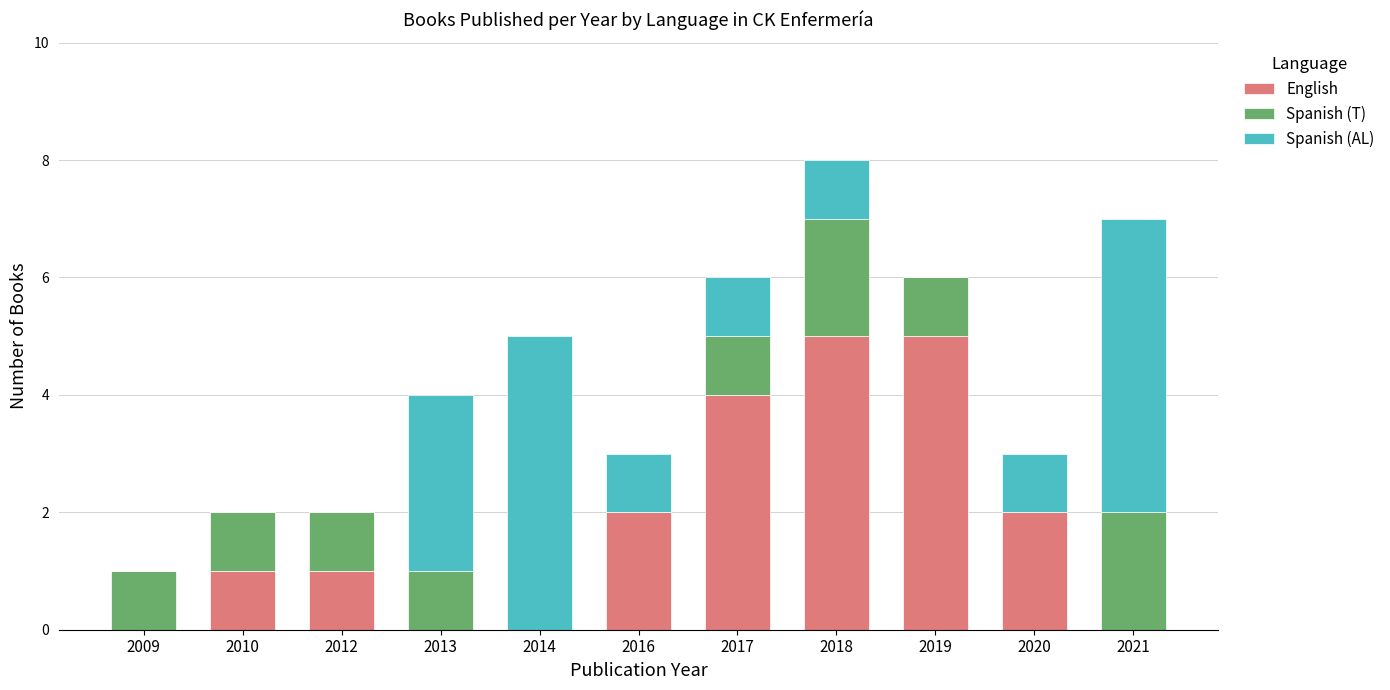

What is the sum of all English values?

20